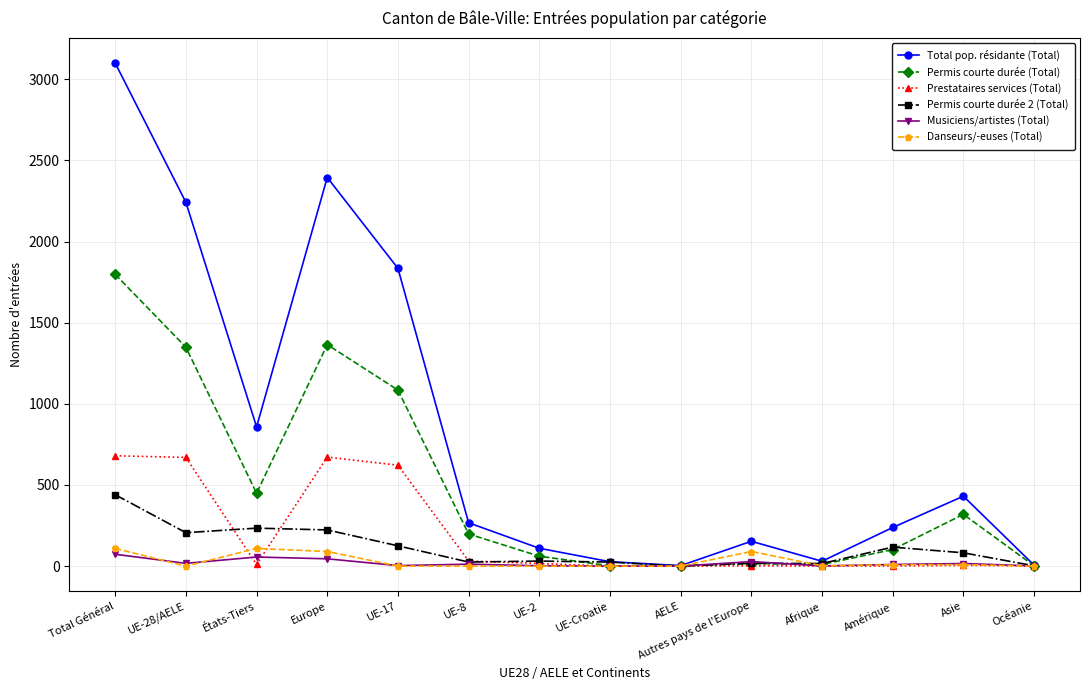

Count the number of categories in the chart.

14